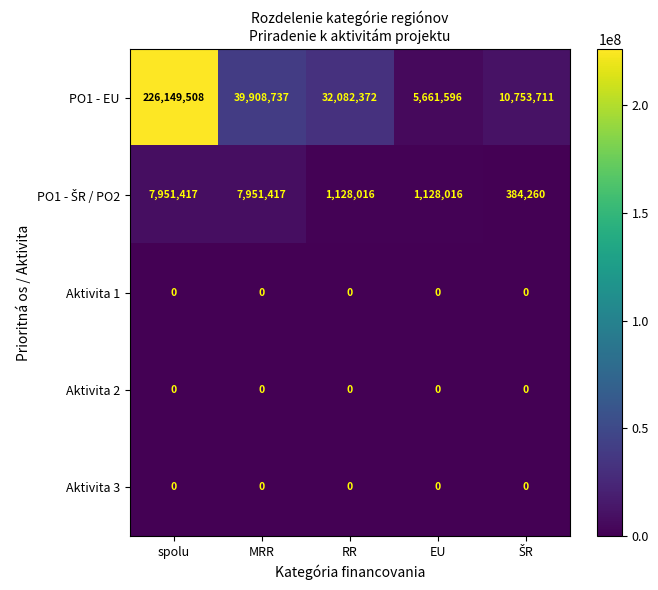

Which series has the largest total across all categories?

PO1 - EU